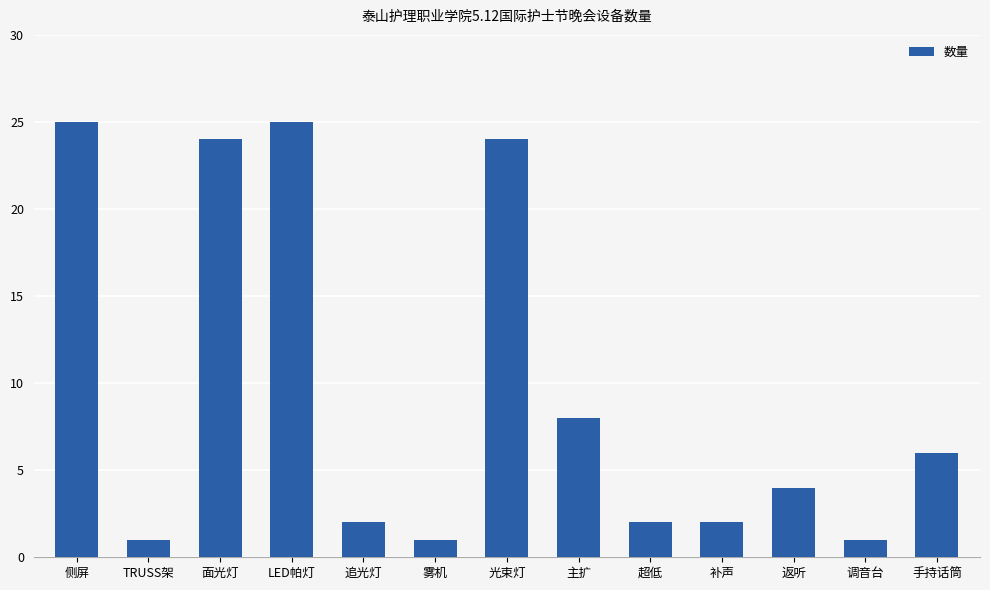

What is the change in value from 补声 to 返听?

+2